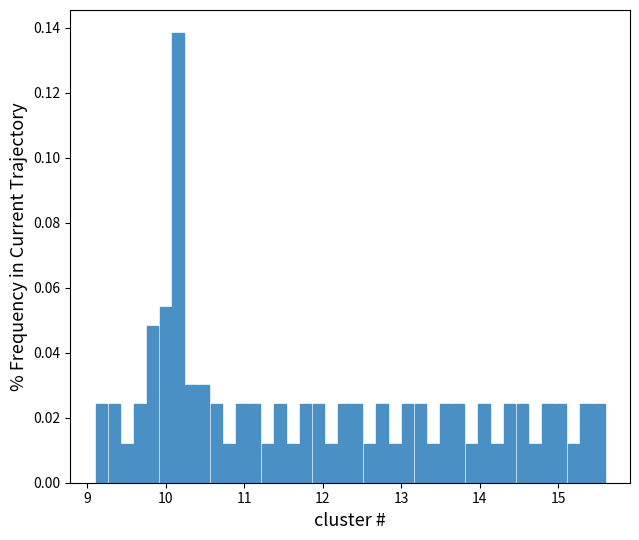

Around what value on the x-axis is the tallest bar? Give the approximate position of its centre, as read against the axis.

10.2